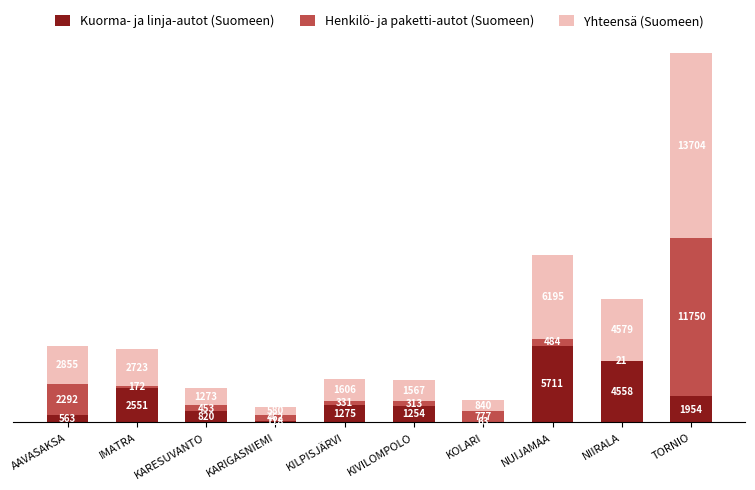

What is the total value across all series at KARIGASNIEMI?

1160